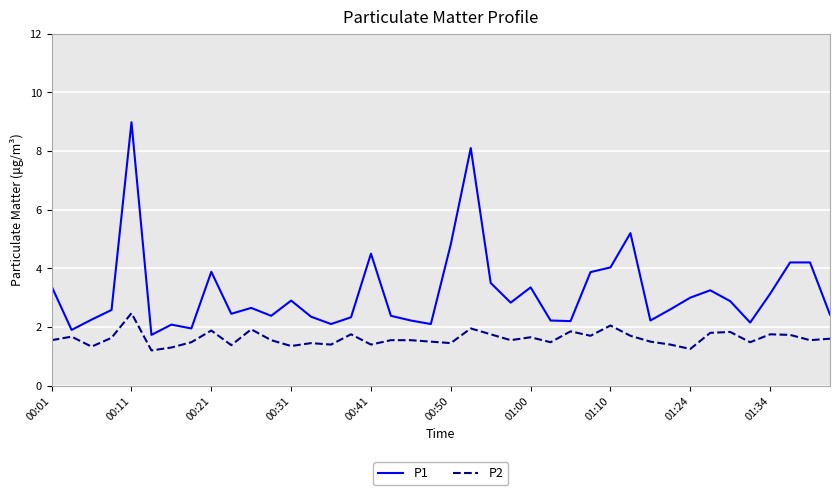

Which series has the largest range (max minus min)?

P1